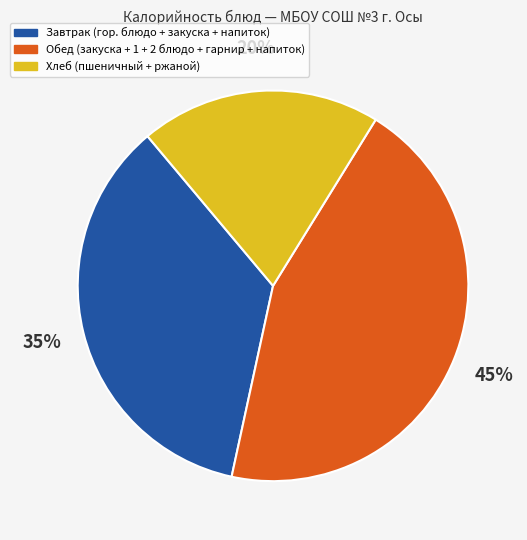

What is the largest slice in the pie chart?

Обед (закуска + 1 + 2 блюдо + гарнир + напиток)